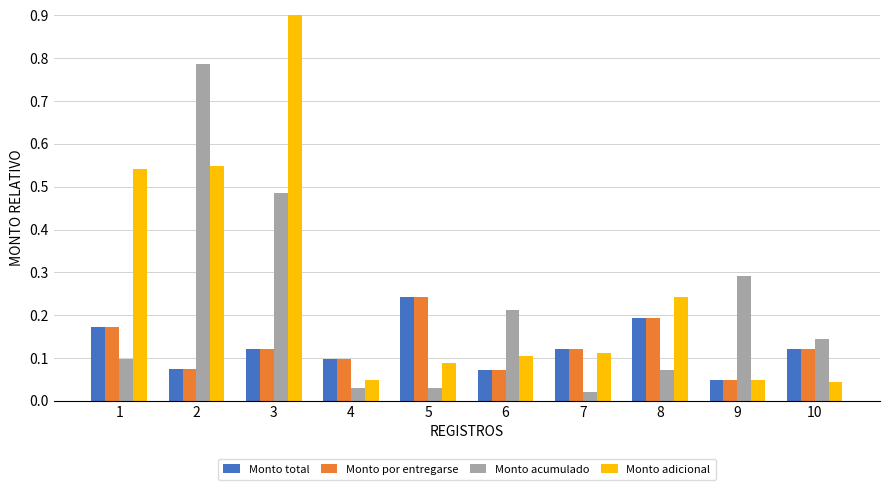

Which series has the largest range (max minus min)?

Monto adicional